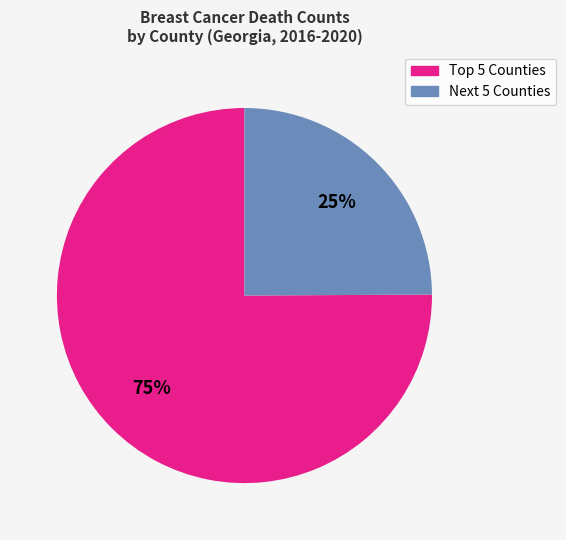

Is there a majority slice in this chart?

Yes